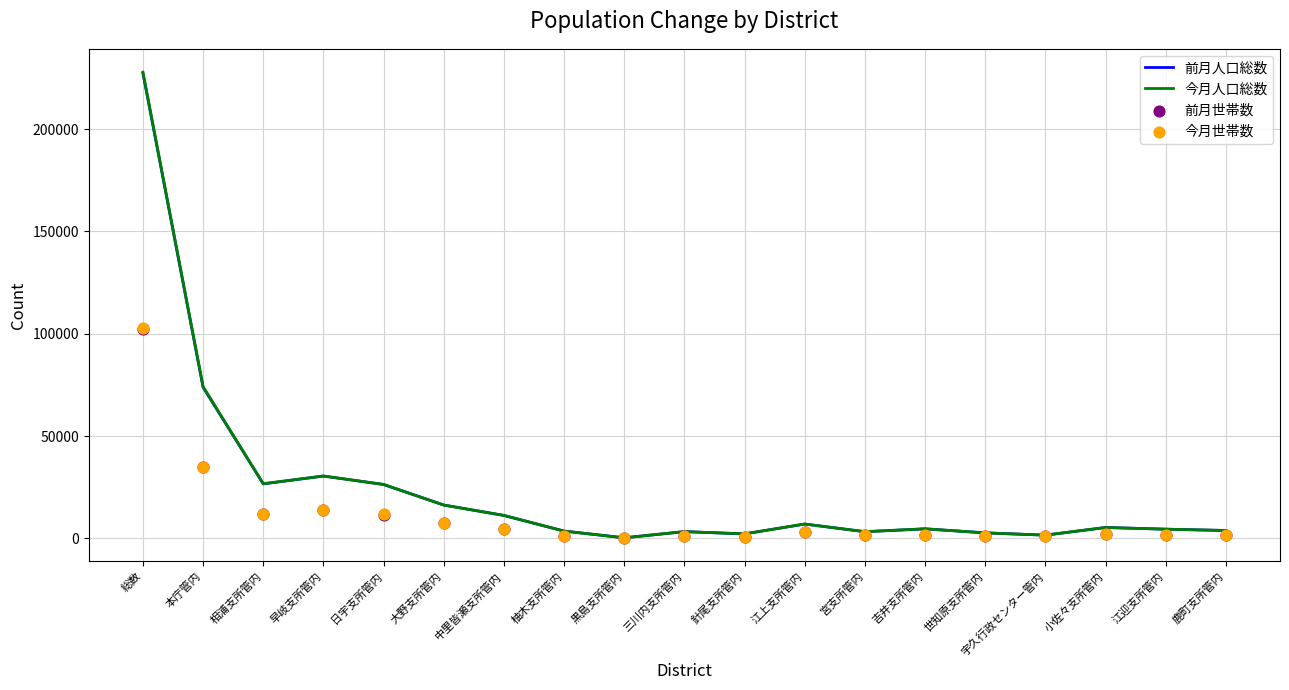

Is the value of 前月世帯数 at 三川内支所管内 greater than the value of 前月人口総数 at 黒島支所管内?

Yes